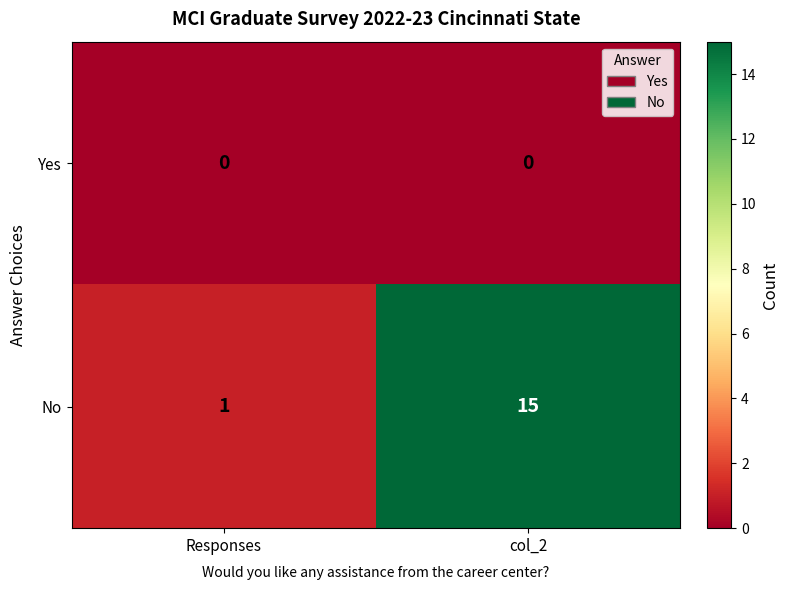

What is the average value of the No series?

8